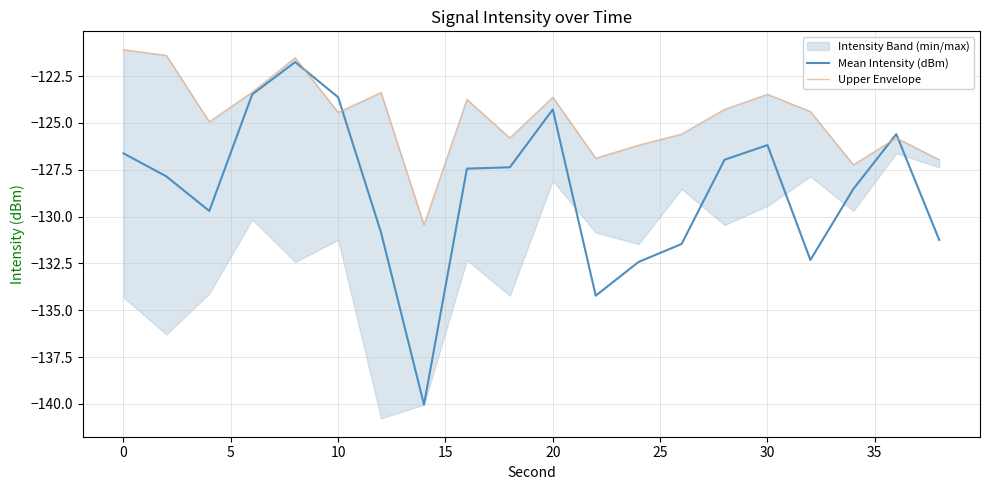

Which series has the widest spread of values?

Mean Intensity (dBm)